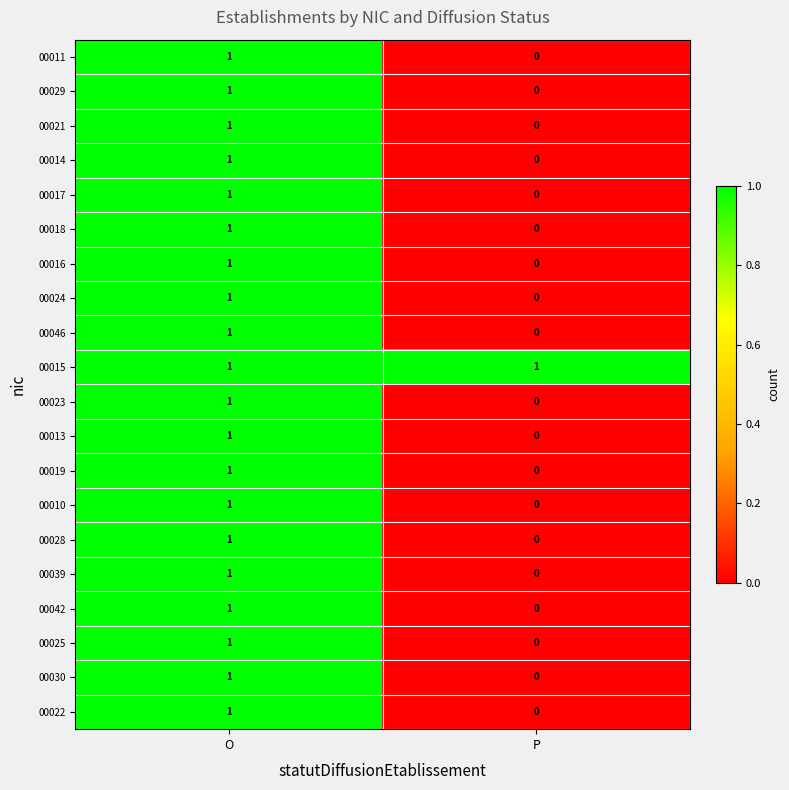

At which category is the sum across all series the highest?

O